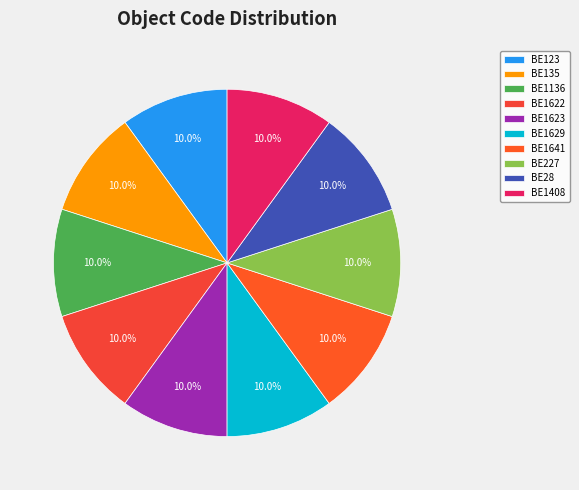

Rank the categories by value from highest to lowest.

BE1408, BE28, BE227, BE1641, BE1629, BE1623, BE1622, BE1136, BE135, BE123